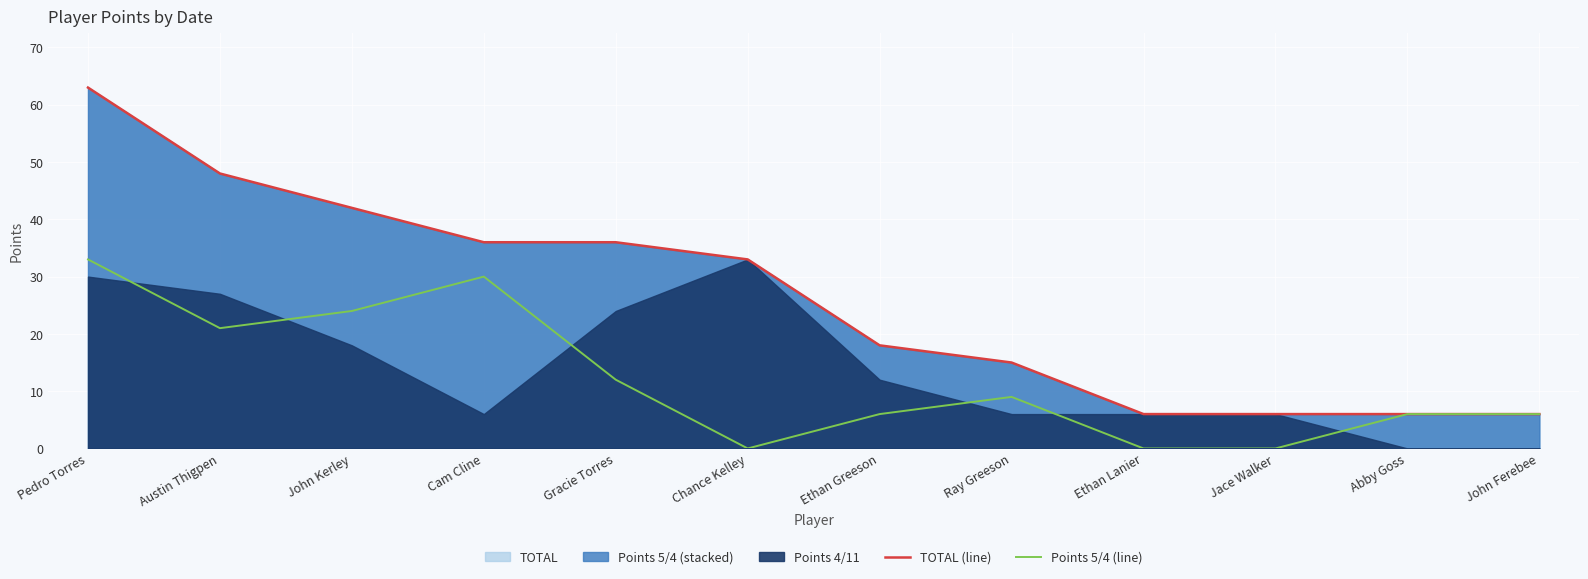

True or false: TOTAL (line) has a value of 36 at Gracie Torres.

True